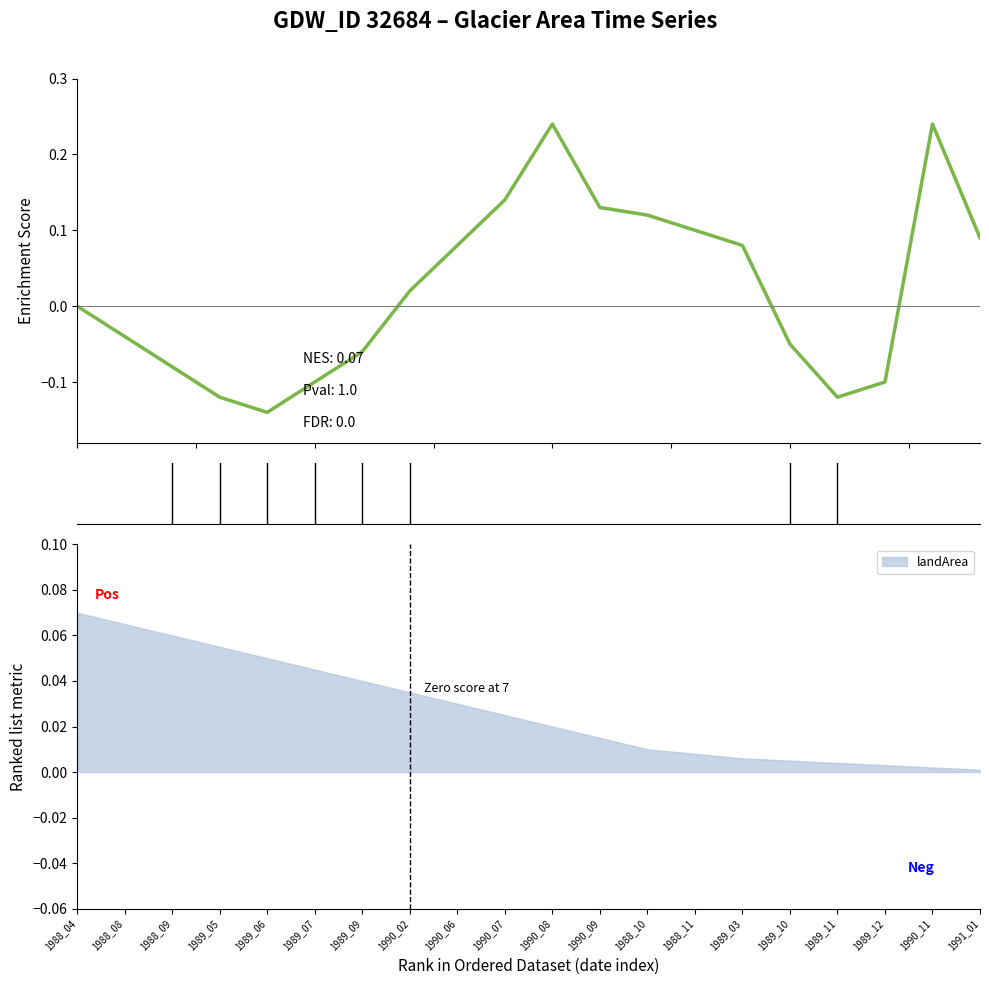

Which category has the highest value in the landArea series?

1988_04